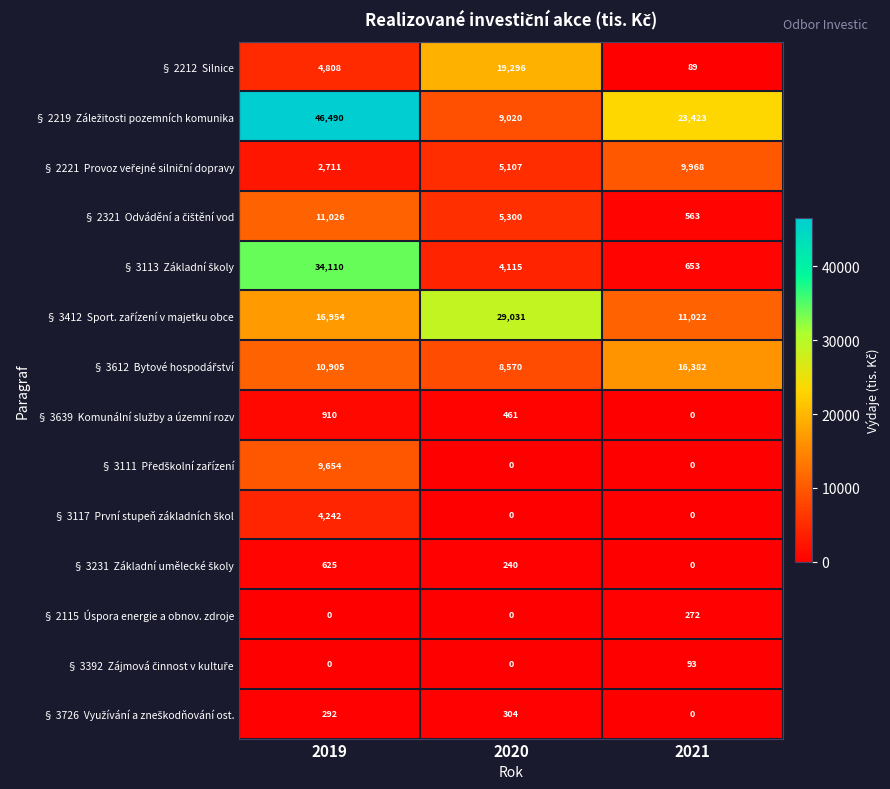

At how many categories does at least one series exceed 7099?

3